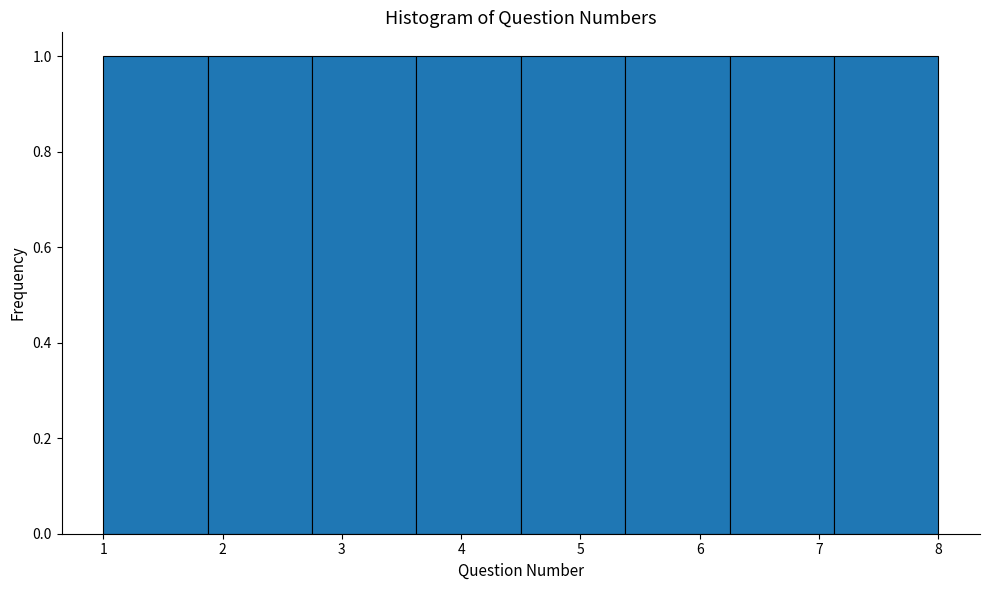

Reading left to right, transcribe this chart: for each bar, give the range it covers on the x-axis and its height. Neither the bar edges nor the heights are printed on the chart, so give them approximately, as read against the axes.

1.0 to 1.9: 1
1.9 to 2.8: 1
2.8 to 3.6: 1
3.6 to 4.5: 1
4.5 to 5.4: 1
5.4 to 6.3: 1
6.3 to 7.1: 1
7.1 to 8.0: 1